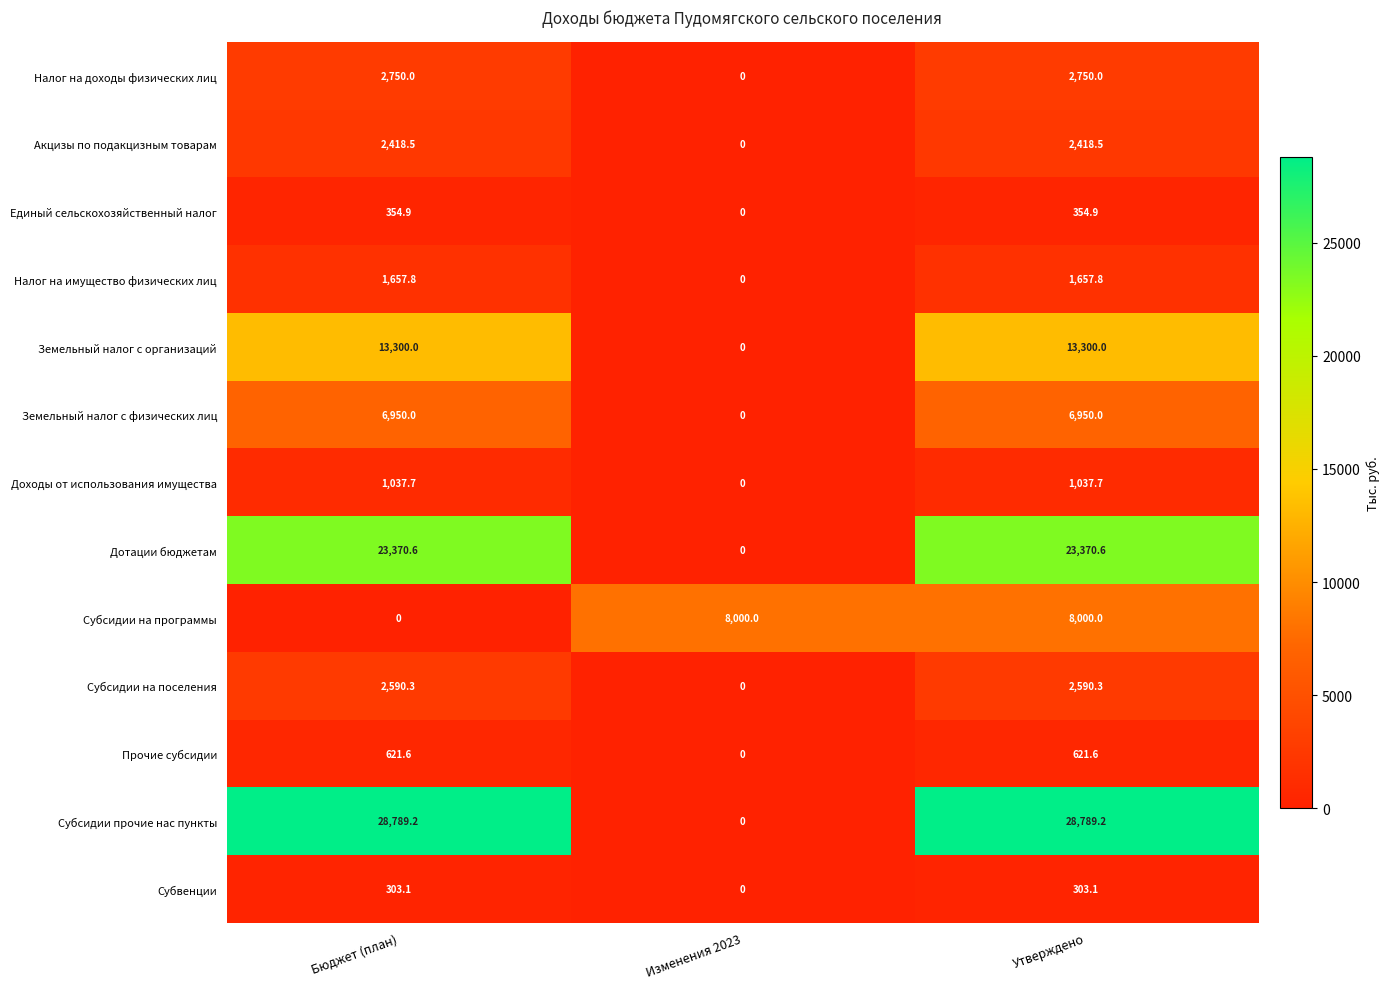

What is the spread (max minus min) of values at Утверждено?

28486.1